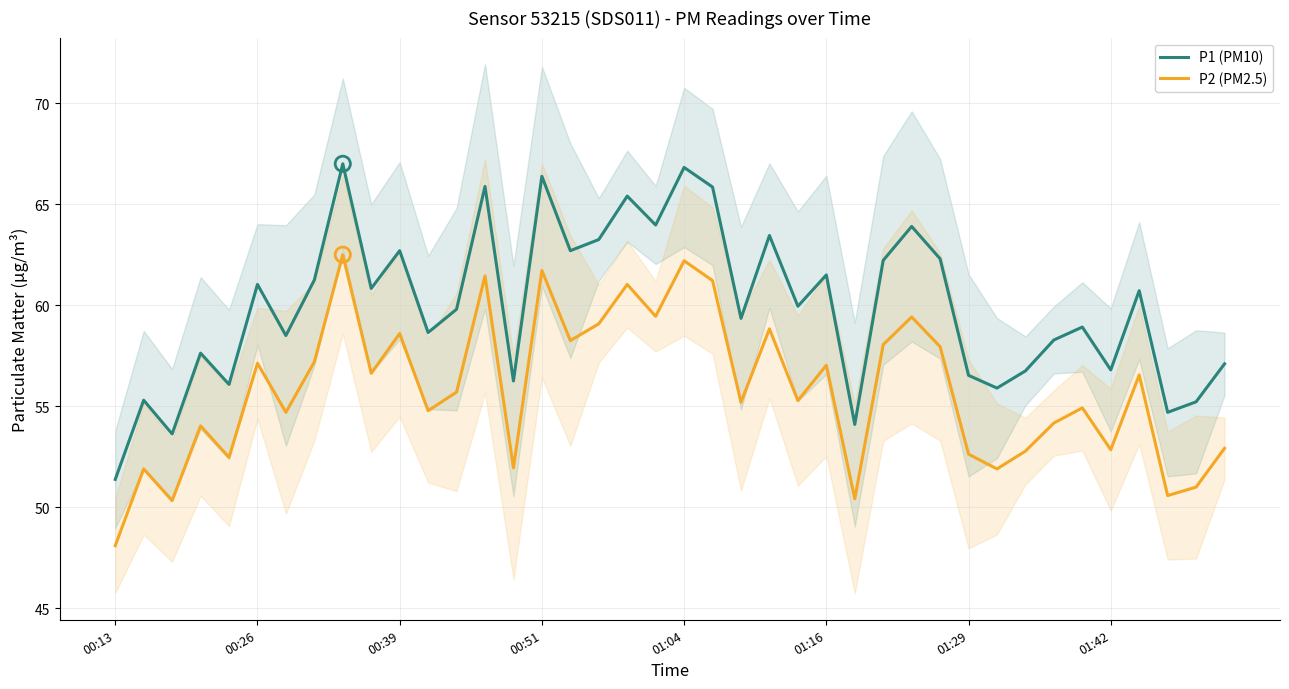

What are all the series names shown in the legend?

P1 (PM10), P2 (PM2.5)